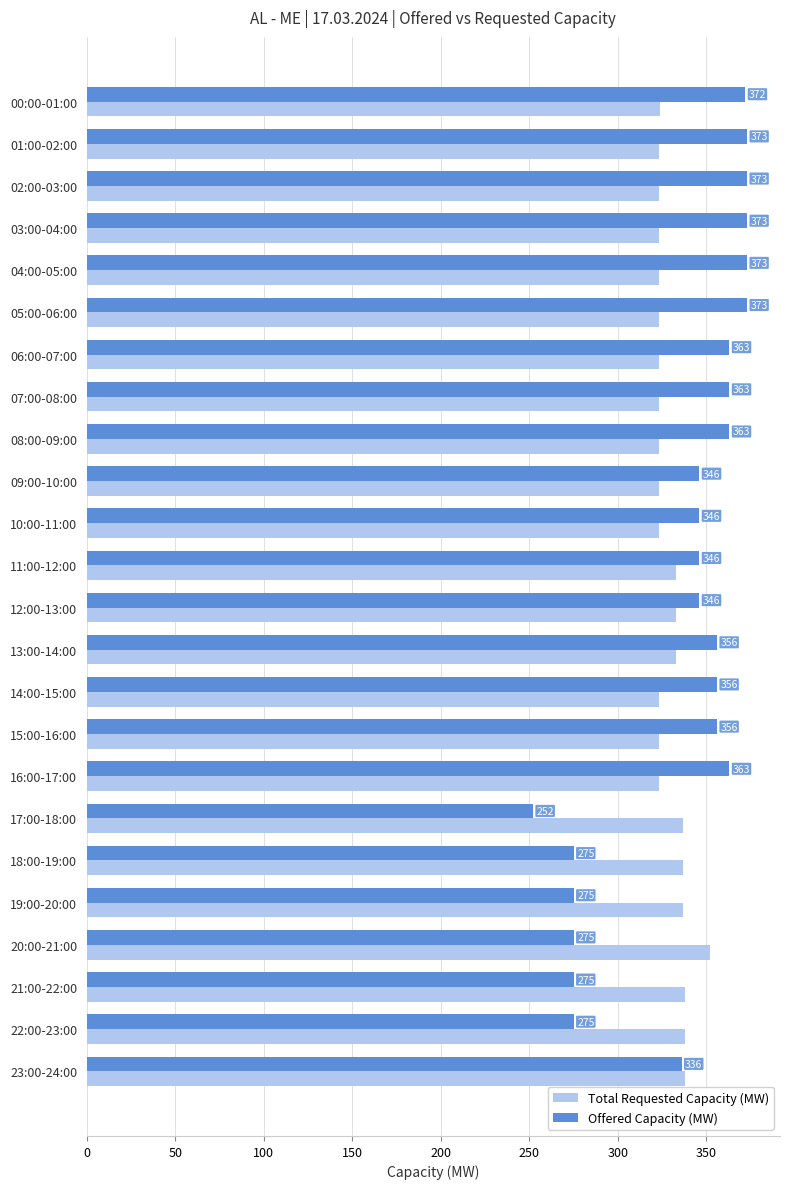

At which label is Offered Capacity (MW) closest to 312?

23:00-24:00